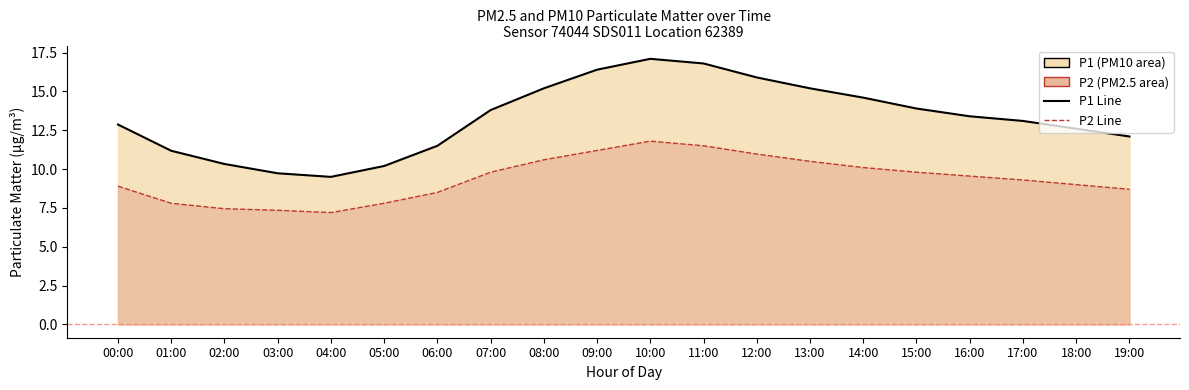

What is the difference between the highest and lowest values at 13:00?

4.7